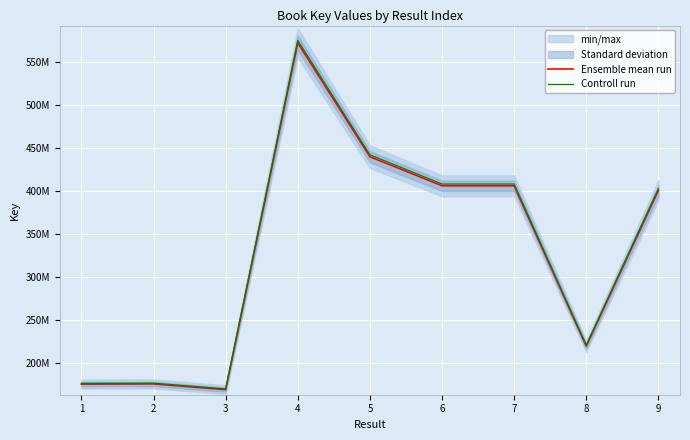

Reading left to right, list all the values displayed in this chart.

Ensemble mean run: 1=175308316.0	2=175512751.0	3=168855313.0	4=571784256.0	5=439494280.0	6=405735221.0	7=405734395.0	8=219479748.0	9=400315276.0
Controll run: 1=176184857.6	2=176390314.8	3=169699589.6	4=574643177.3	5=441691751.4	6=407763897.1	7=407763067.0	8=220577146.7	9=402316852.4